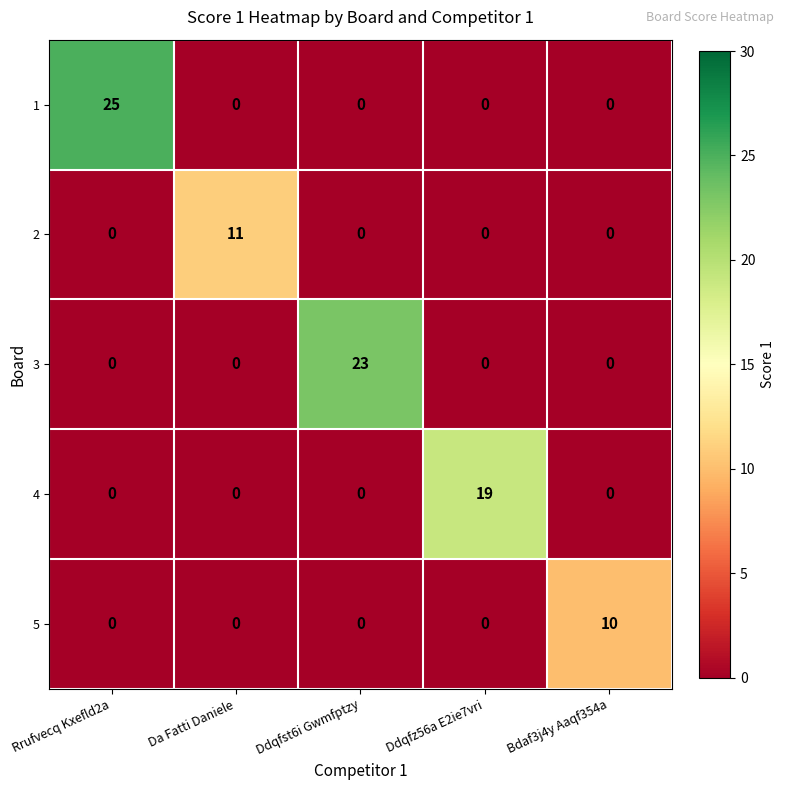

What is the sum of all 4 values?

19